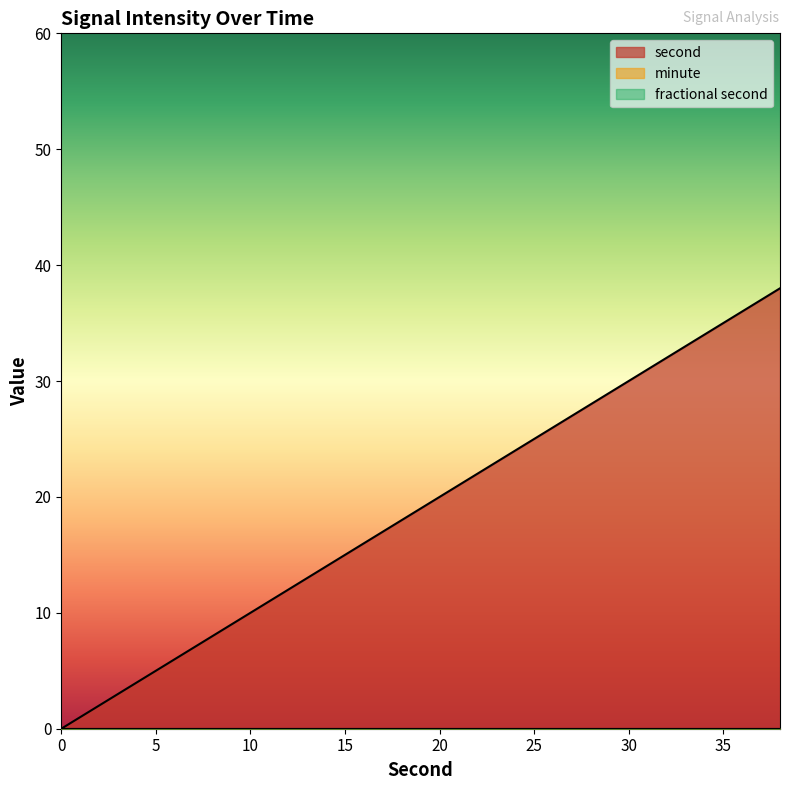

Reading right to left, what are all the values shown in this chart?

second: 38	36	34	32	30	28	26	24	22	20	18	16	14	12	10	8	6	4	2	0
minute: 0	0	0	0	0	0	0	0	0	0	0	0	0	0	0	0	0	0	0	0
fractional second: 0	0	0	0	0	0	0	0	0	0	0	0	0	0	0	0	0	0	0	0